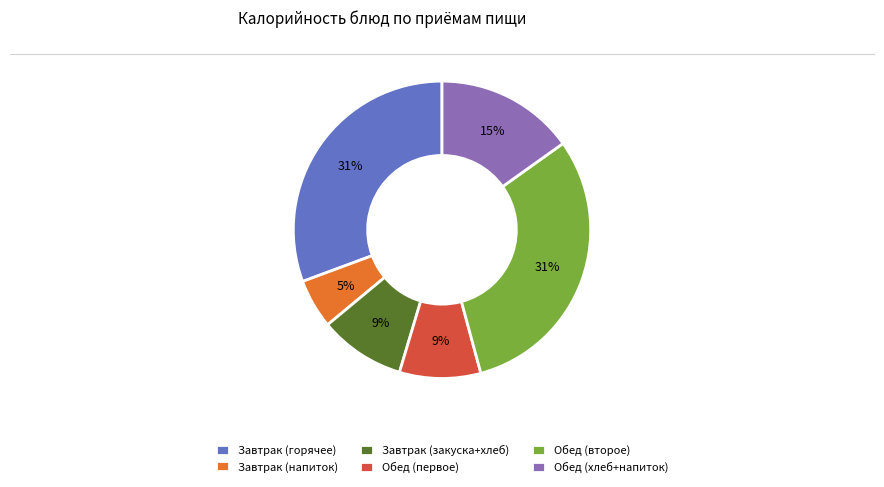

Between Обед (второе) and Завтрак (закуска+хлеб), which is larger?

Обед (второе)